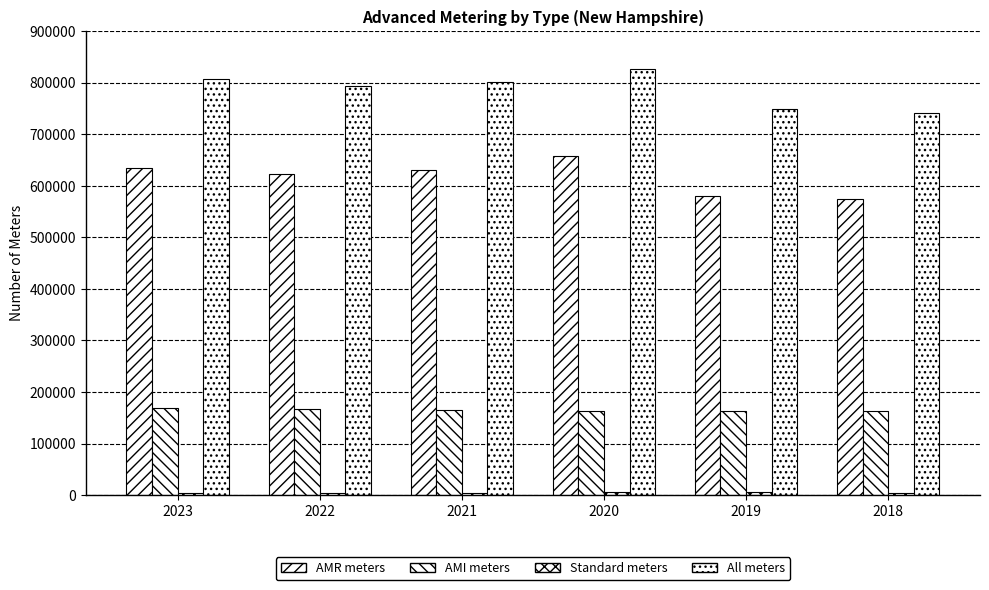

Count the number of data series in this chart.

4